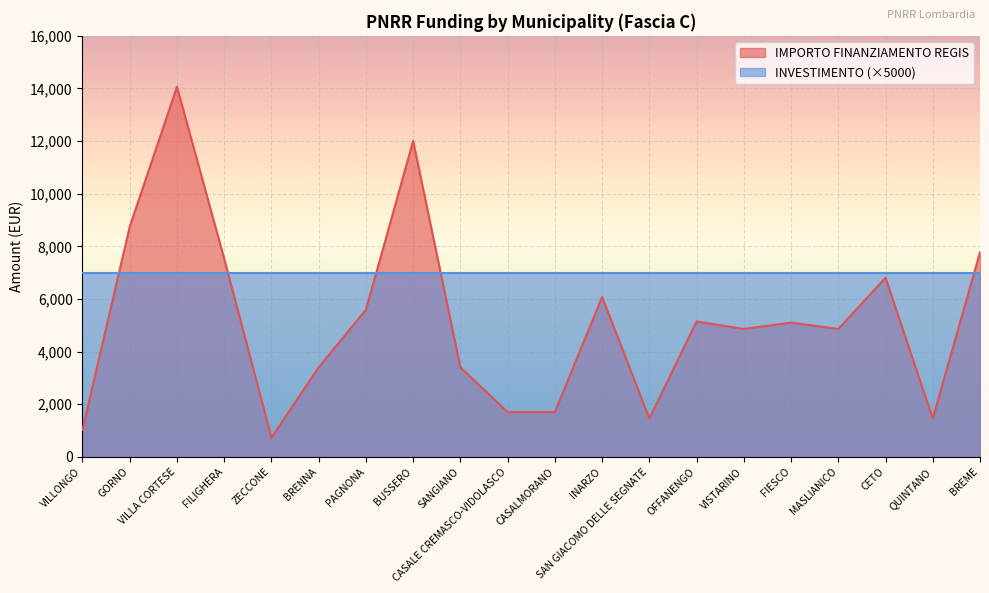

Reading left to right, list all the values displayed in this chart.

VILLONGO=1029	GORNO=8748	VILLA CORTESE=14063	FILIGHERA=7533	ZECCONE=729	BRENNA=3402	PAGNONA=5589	BUSSERO=12005	SANGIANO=3402	CASALE CREMASCO-VIDOLASCO=1701	CASALMORANO=1701	INARZO=6075	SAN GIACOMO DELLE SEGNATE=1458	OFFANENGO=5145	VISTARINO=4860	FIESCO=5103	MASLIANICO=4860	CETO=6804	QUINTANO=1458	BREME=7776